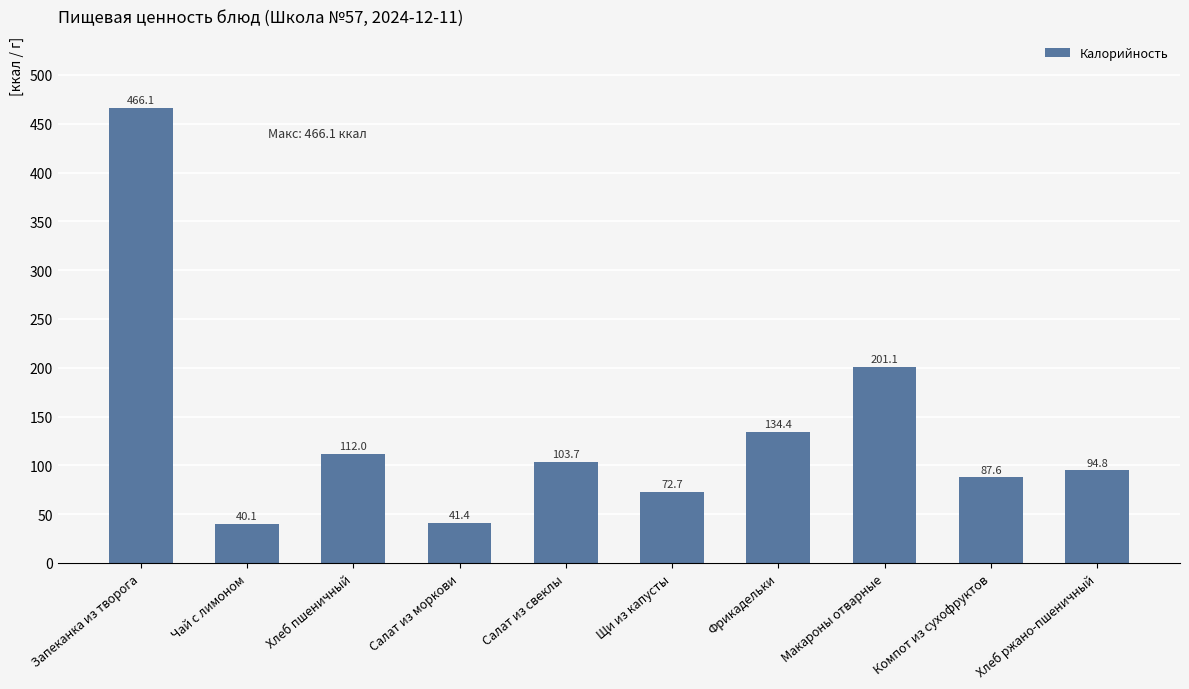

Is it true that the value at Щи из капусты is 27.2?

False